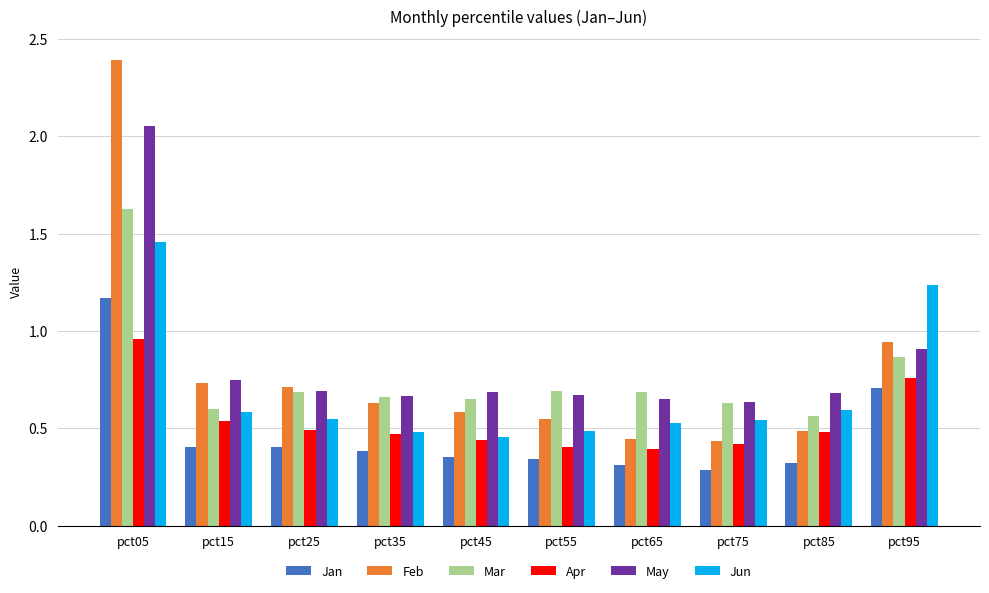

What is the difference between the maximum and minimum values in the May series?

1.4